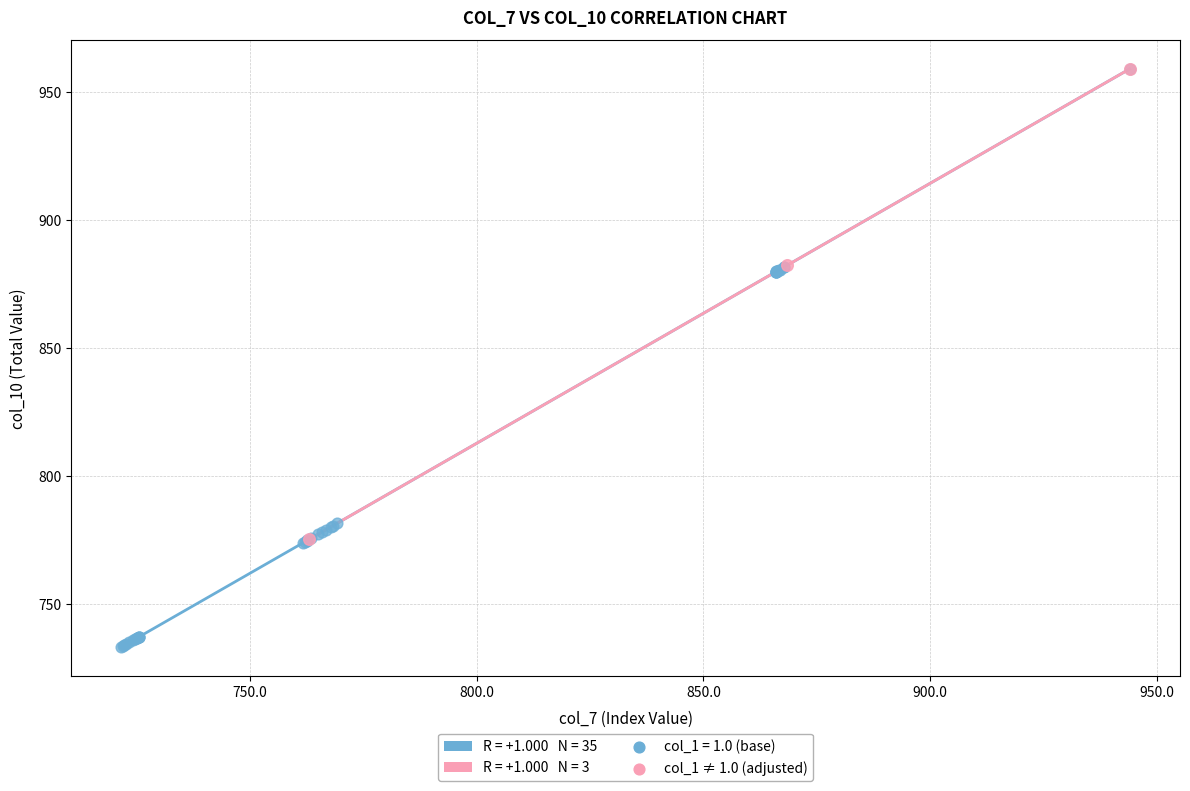

Which series has the largest Y range (max minus min)?

col_1 = 1.0 (base)